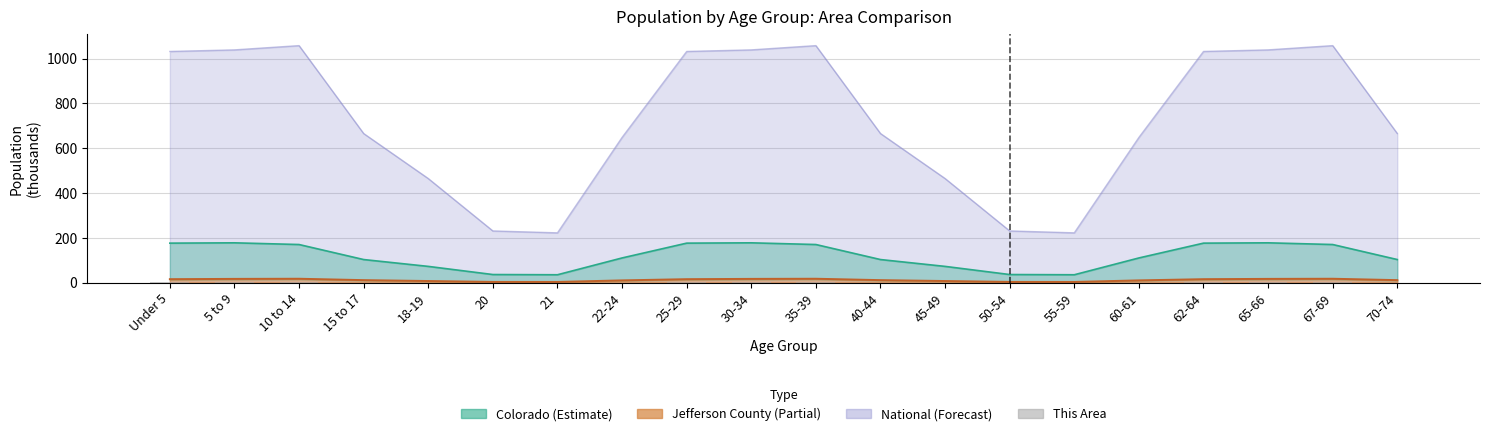

What position from the left is 62-64?

17